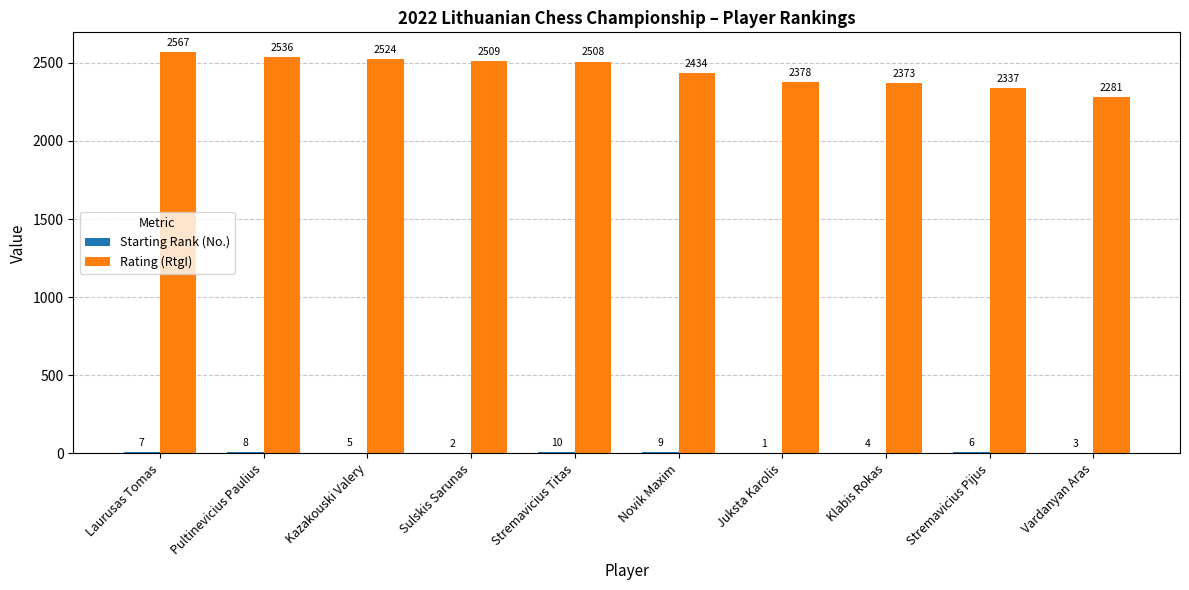

At which category is the sum across all series the highest?

Laurusas Tomas